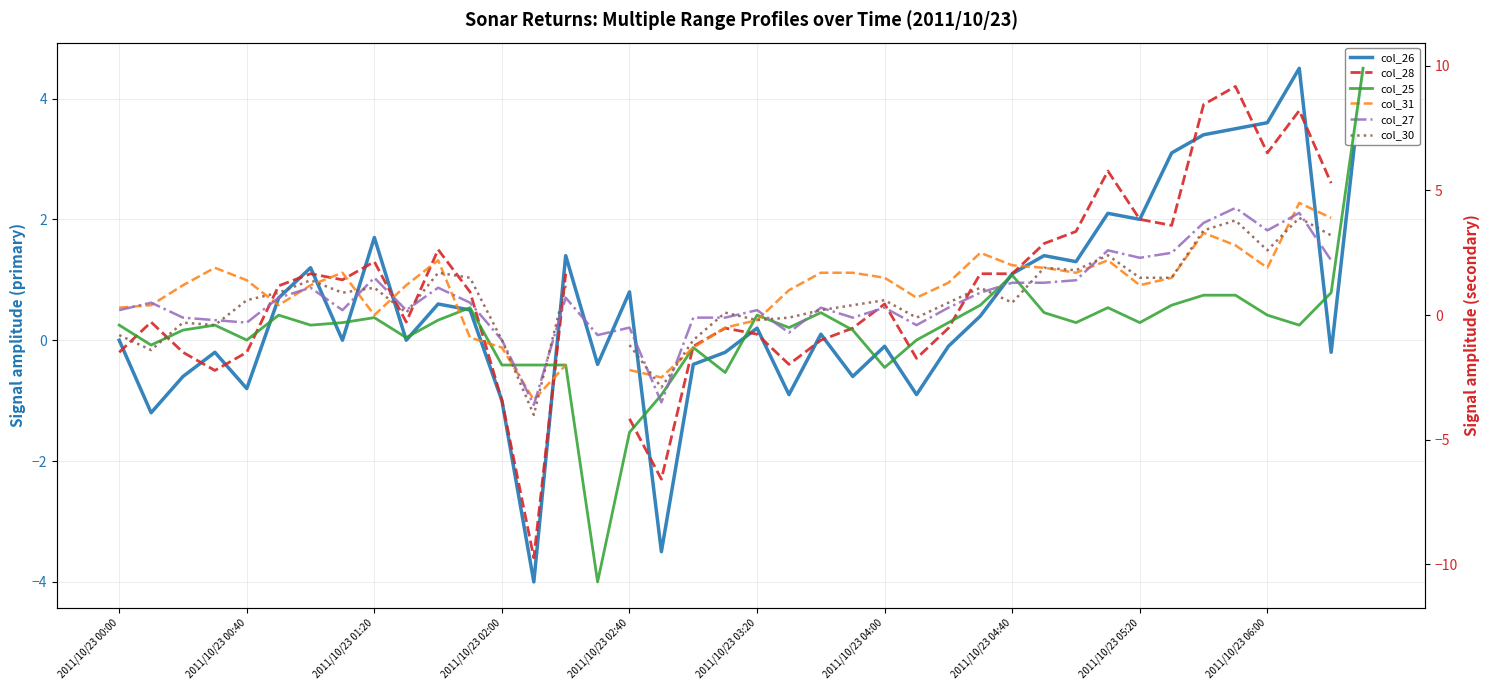

The col_28 series shows -3.1 at 22. True or false?

False